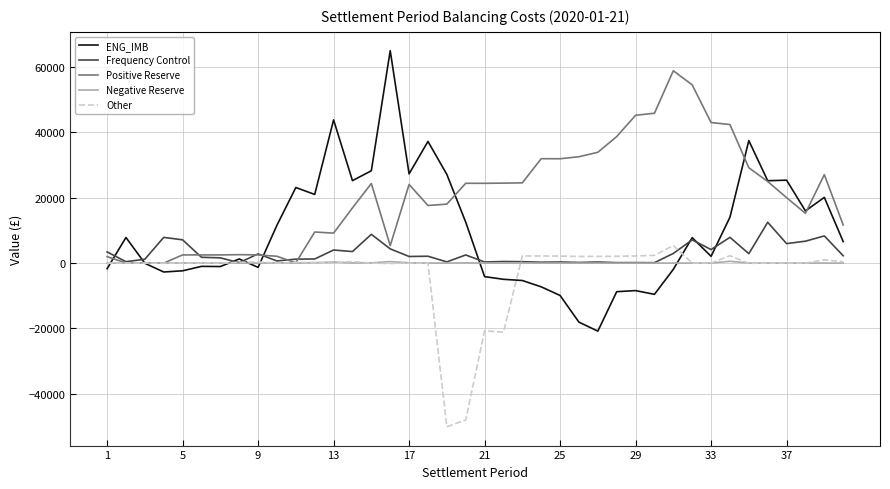

What is the minimum value shown in the chart?

-50103.9